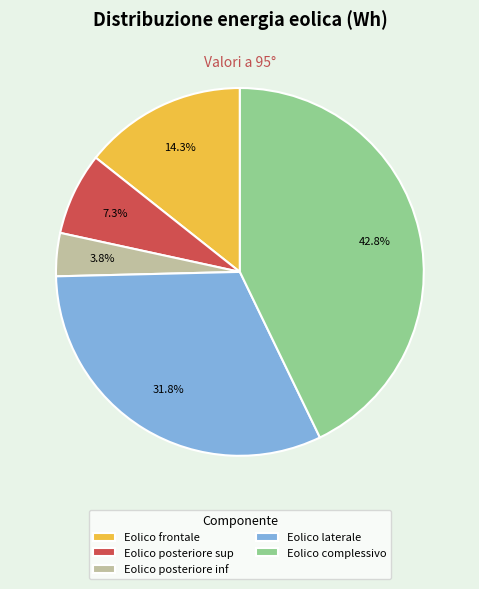

Does any single category account for the majority?

No